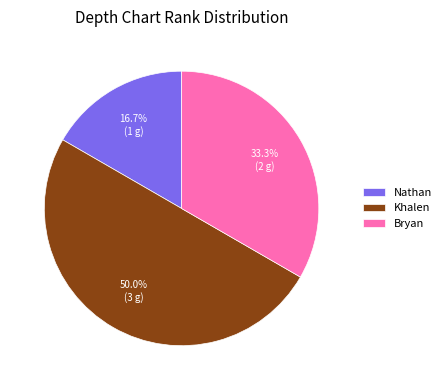

To the nearest percent, what is the difference between the Khalen and Nathan slice percentages?

33%